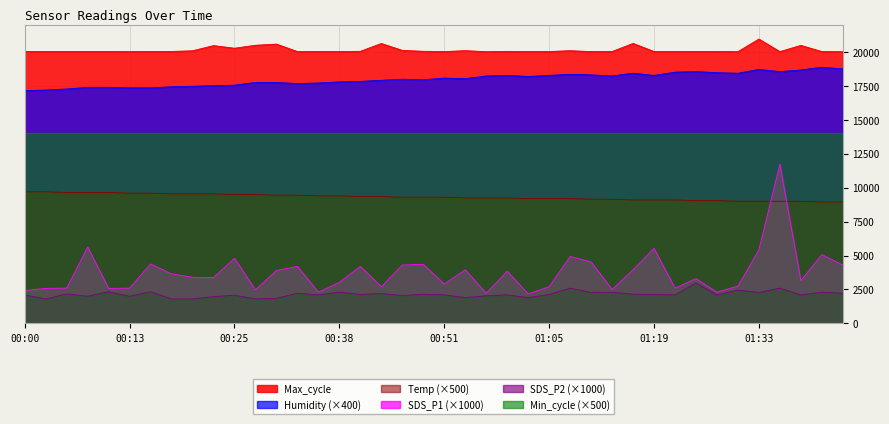

What are all the series names shown in the legend?

Max_cycle, Humidity (×400), Temp (×500), SDS_P1 (×1000), SDS_P2 (×1000), Min_cycle (×500)